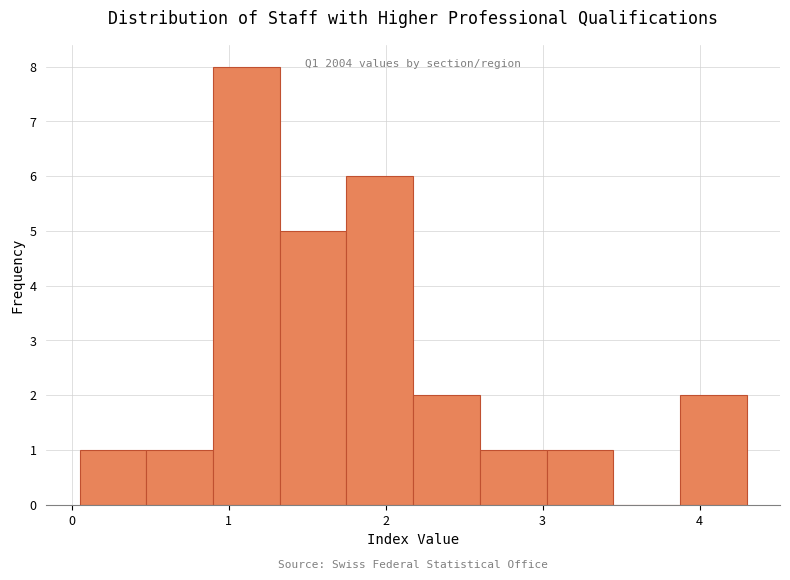

Which range on the x-axis has the tallest bar?

0.9 to 1.3